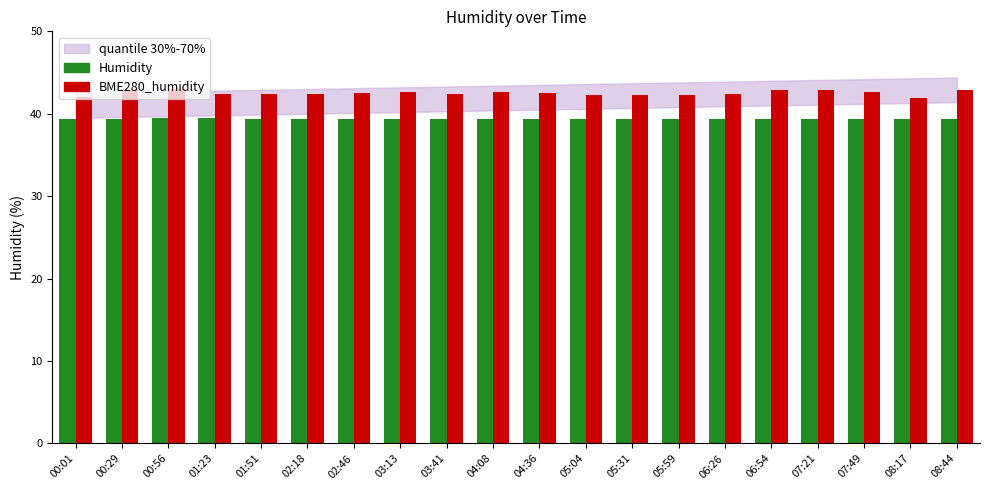

Which series has the largest total across all categories?

BME280_humidity